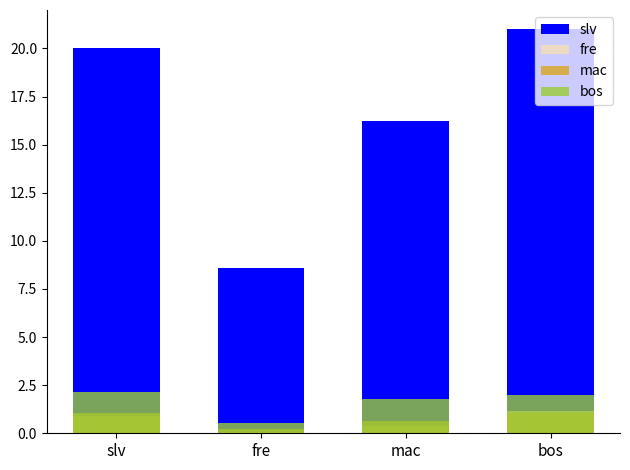

What is the lowest value of the fre series?

0.1